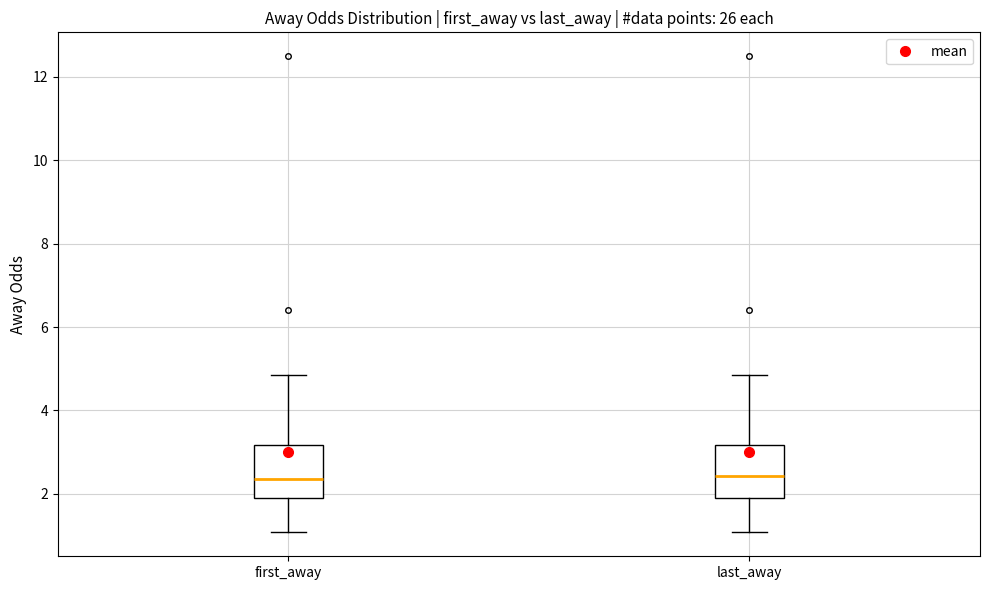

Reading left to right, transcribe this box plot: for each box, give where its median line is, the range the box spans, and where its two whiskers end, as read against the y-axis. The values are not printed on the chart, so give them approximately, as read against the axis.

first_away: median 2.4, box 1.8 to 3.2, whiskers 1.0 to 4.8
last_away: median 2.4, box 1.8 to 3.2, whiskers 1.0 to 4.8